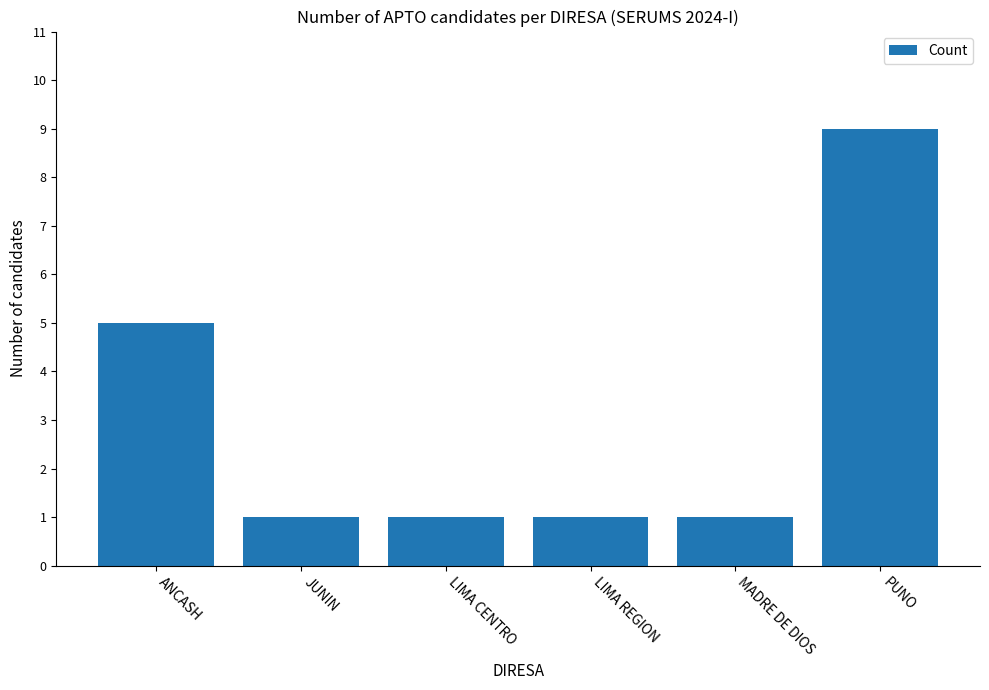

What is the ratio of the value at MADRE DE DIOS to the value at ANCASH?

0.2